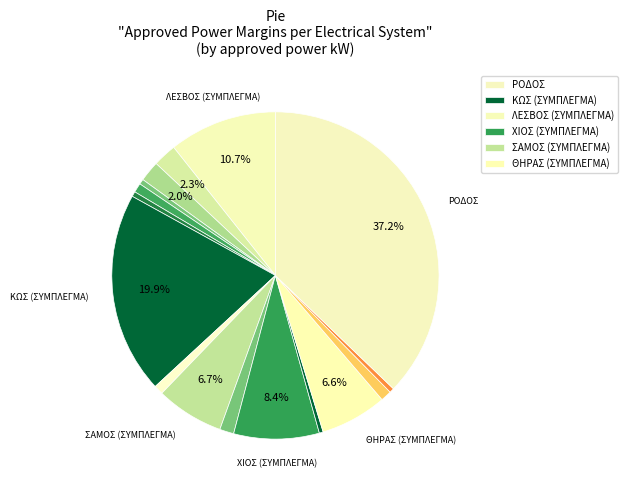

Count the number of slices in the pie.

16